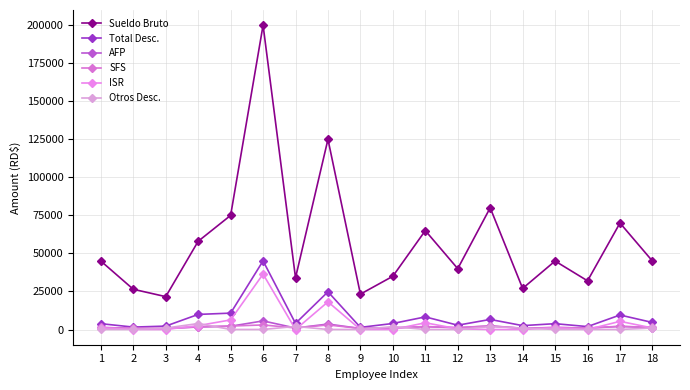

Where is Total Desc. nearest to the value 23248?

8